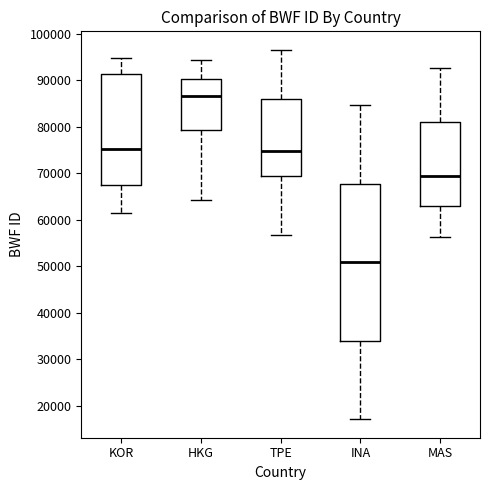

Reading left to right, read every box against the y-axis: the position of its median line, the range the box covers, and the ends of its whiskers. The values are not printed on the chart, so give them approximately, as read against the axis.

KOR: median 75000, box 67000 to 91000, whiskers 61000 to 95000
HKG: median 87000, box 79000 to 90000, whiskers 64000 to 94000
TPE: median 75000, box 69000 to 86000, whiskers 57000 to 97000
INA: median 51000, box 34000 to 68000, whiskers 17000 to 85000
MAS: median 69000, box 63000 to 81000, whiskers 56000 to 93000